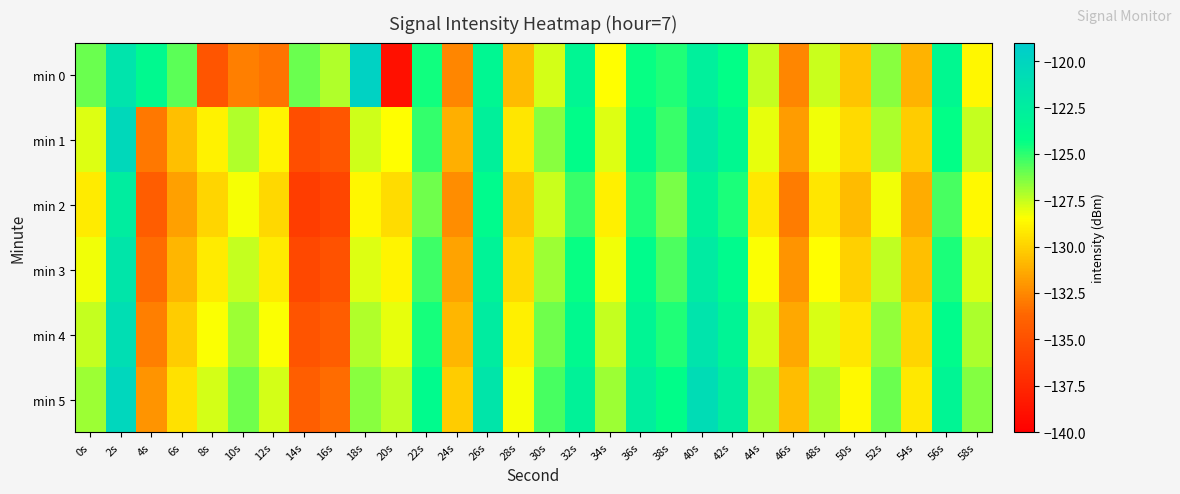

At which category is the sum across all series the highest?

2s